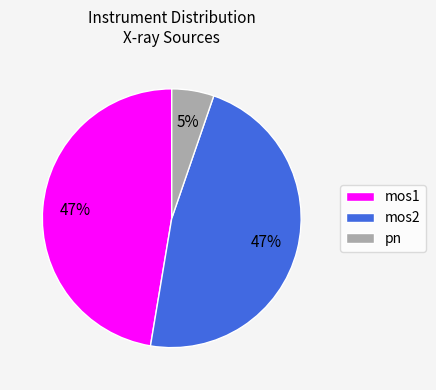

How many slices are in this pie chart?

3